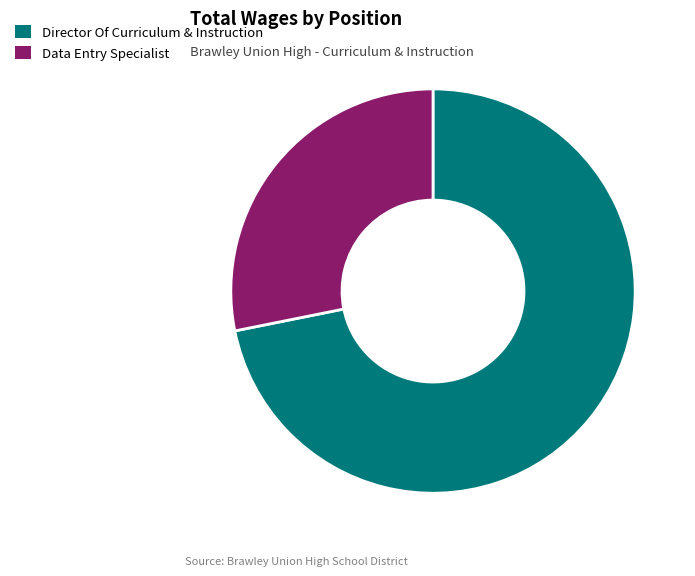

Rank the categories by value from lowest to highest.

Data Entry Specialist, Director Of Curriculum & Instruction